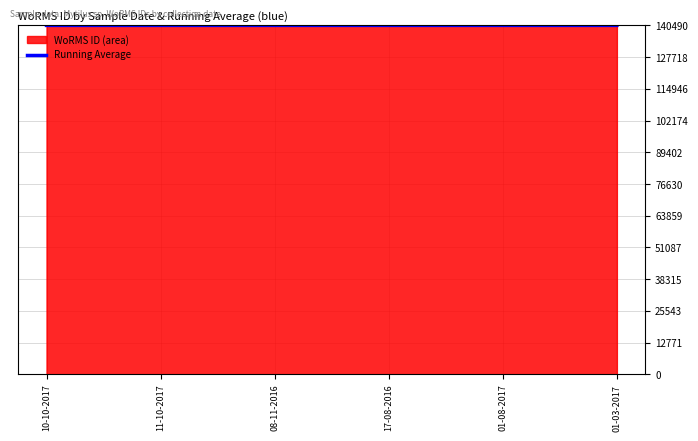

What is the total value across all series at 01-08-2017?

280964